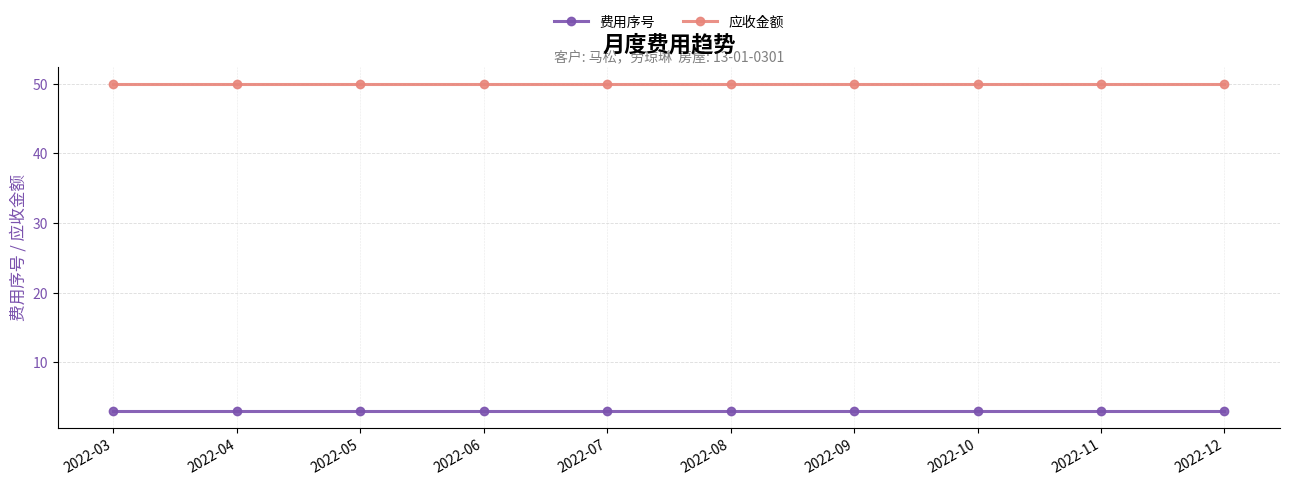

Count the number of data series in this chart.

2